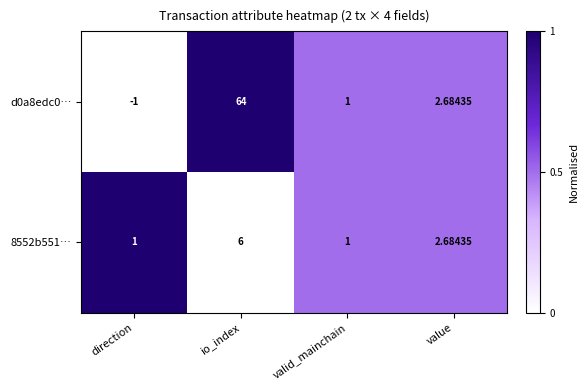

At how many categories does at least one series exceed 0?

4